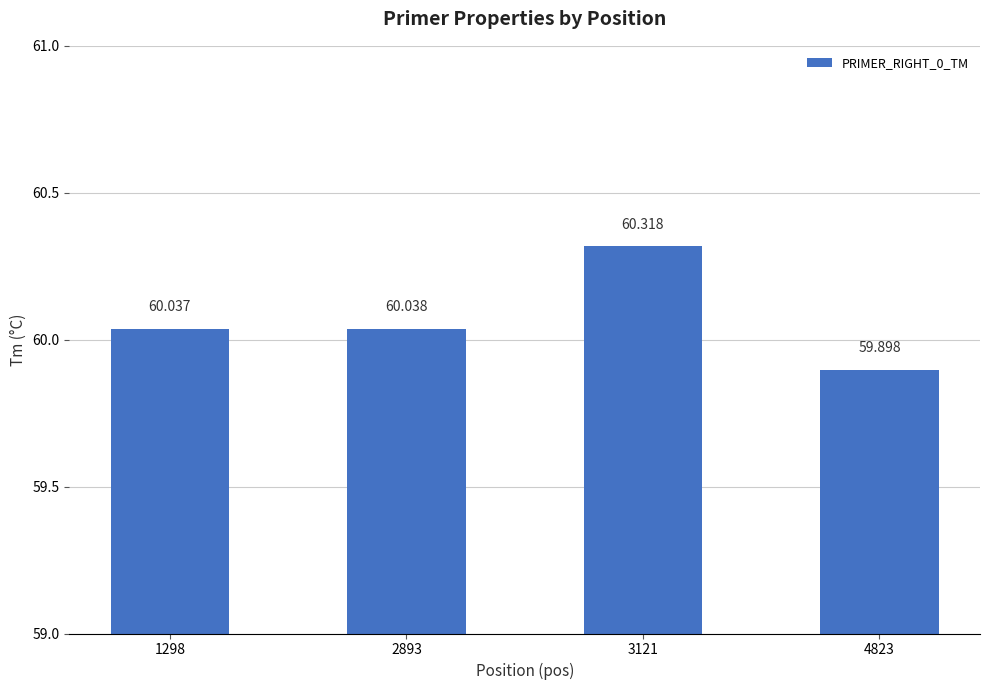

Which label corresponds to the largest value in the chart?

3121